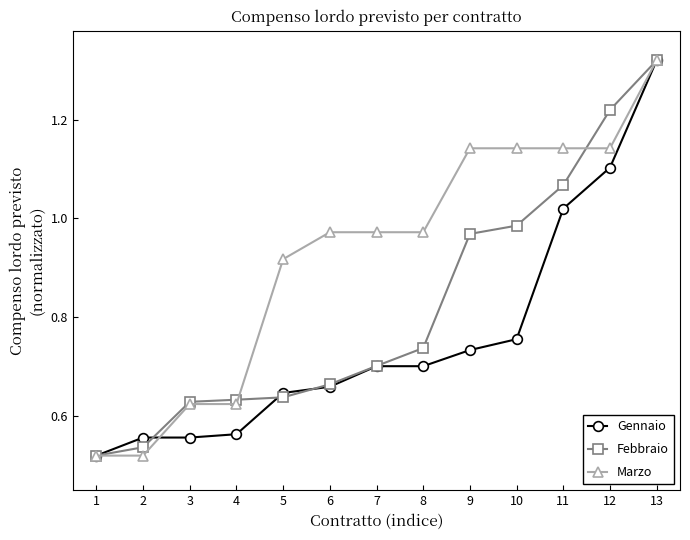

Is the value of Febbraio at 5 greater than the value of Gennaio at 10?

No